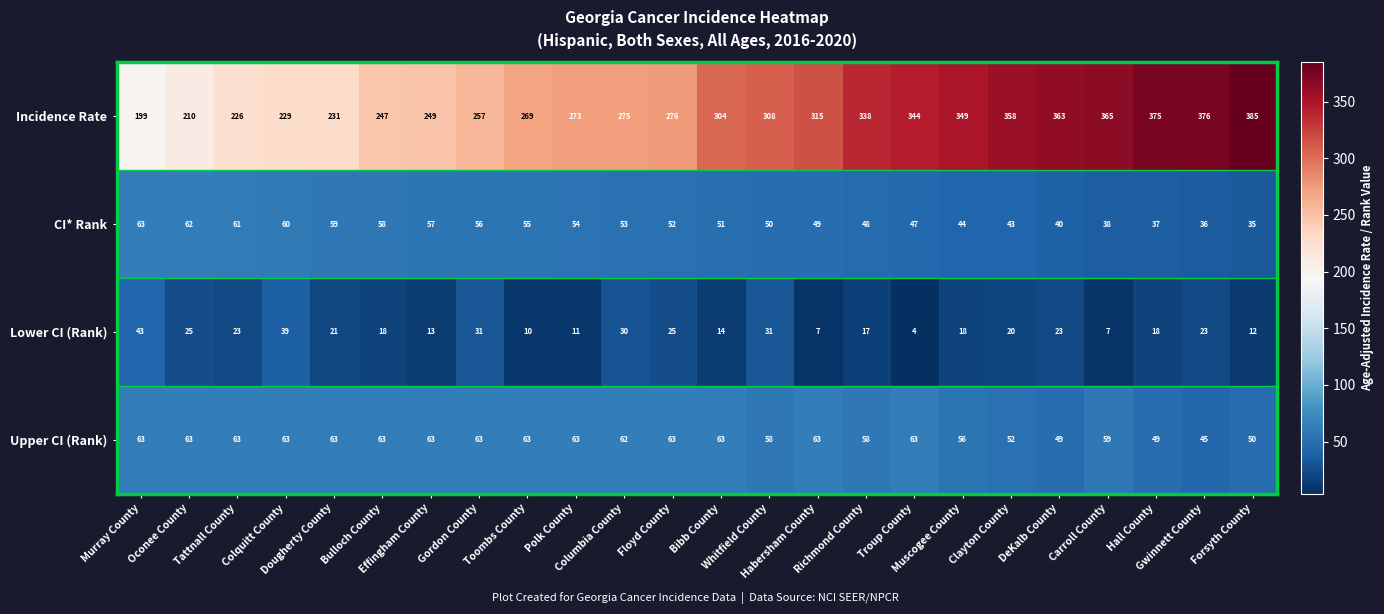

What is the difference between the maximum and minimum values in the CI* Rank series?

28